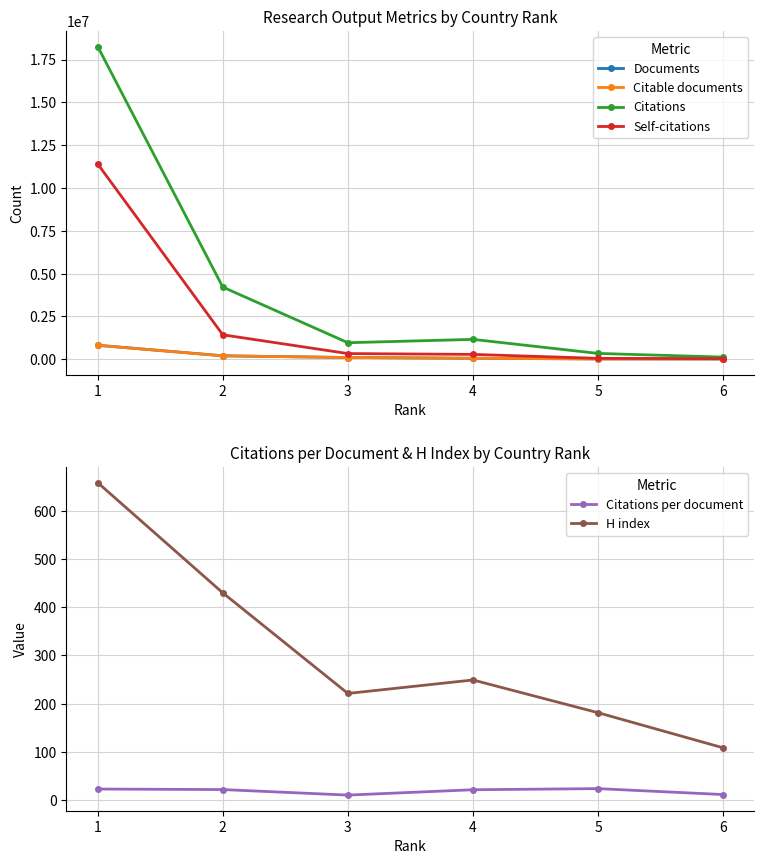

True or false: Documents and Citations per document cross at least once.

False